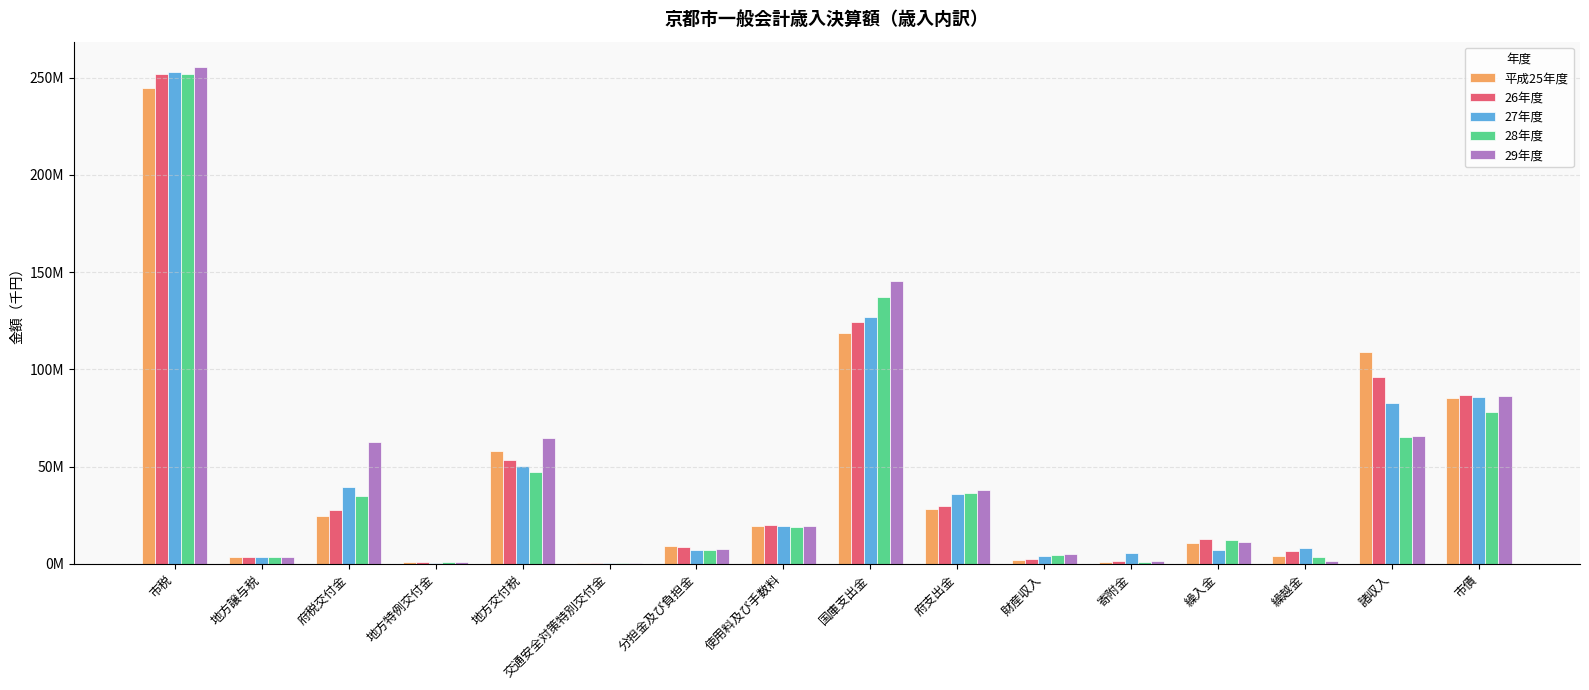

True or false: 27年度 has a value of 7096894 at 繰入金.

True